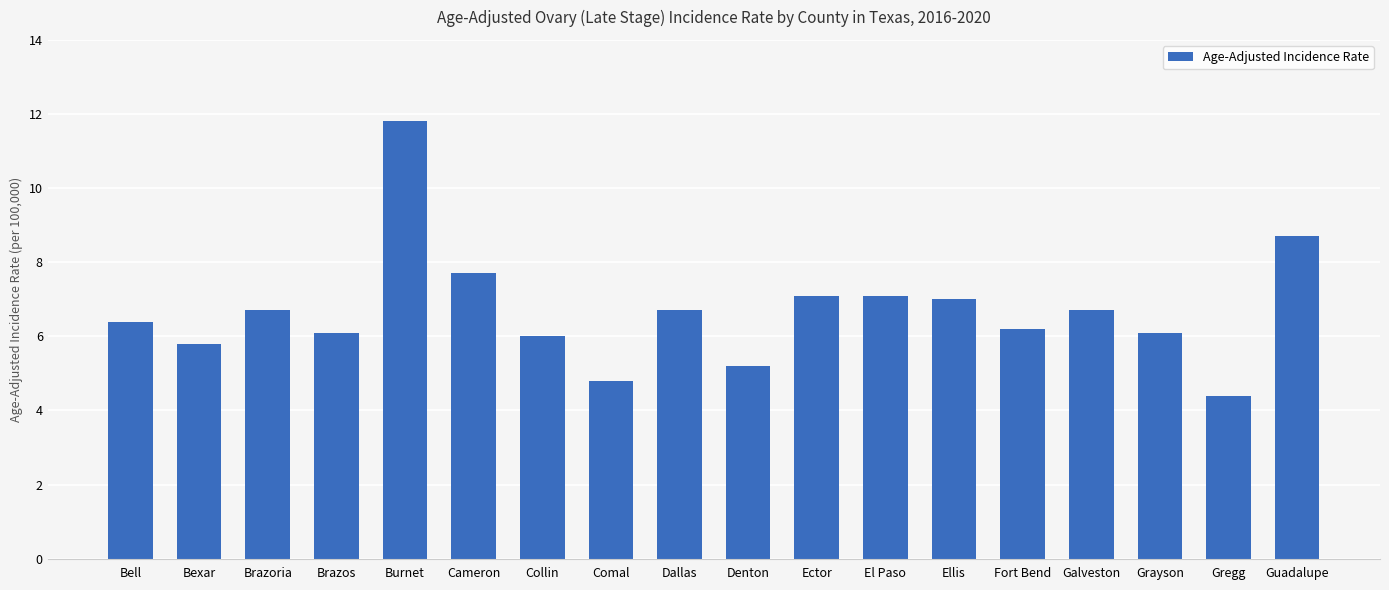

What position from the right is Cameron?

13